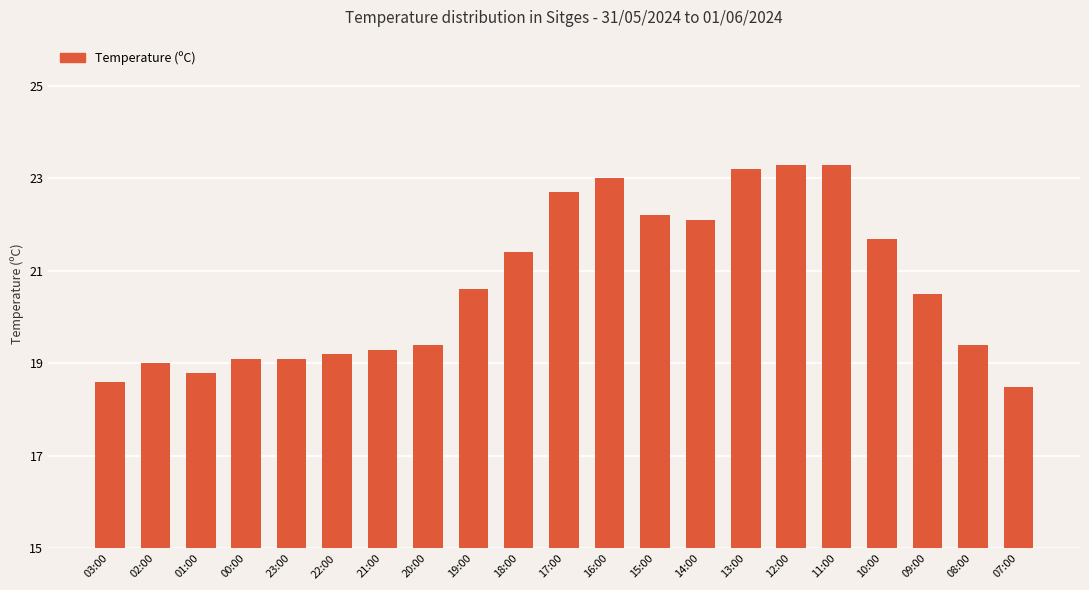

Are the bars grouped side by side (vs. stacked)?

No